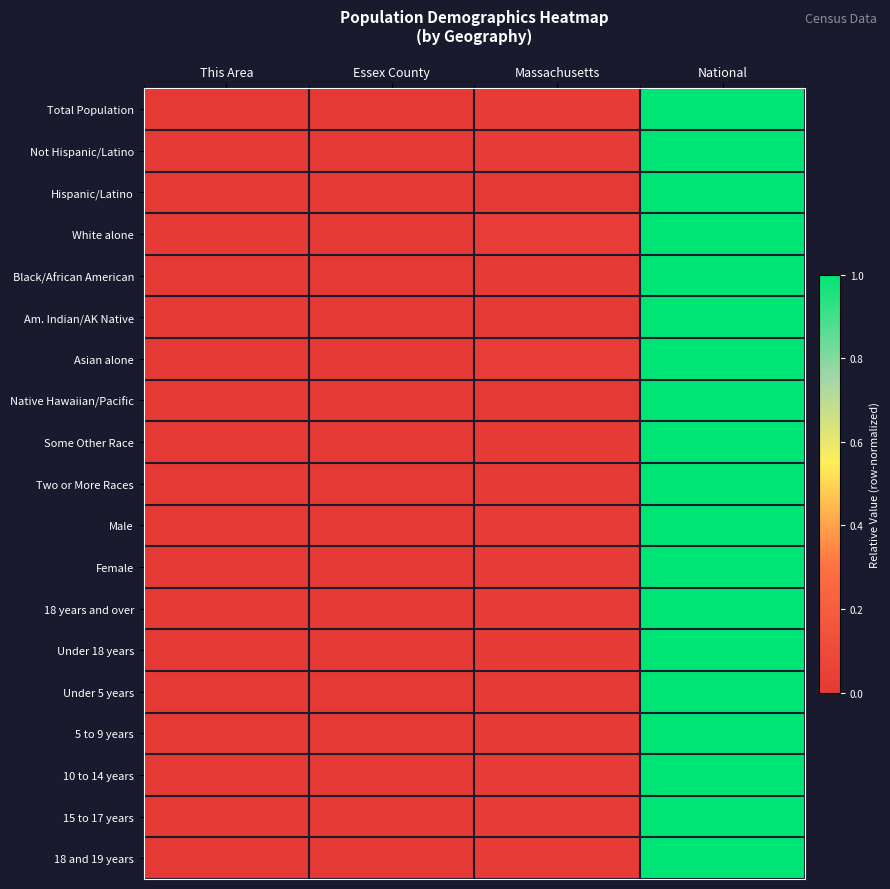

Which series has the largest range (max minus min)?

Total Population